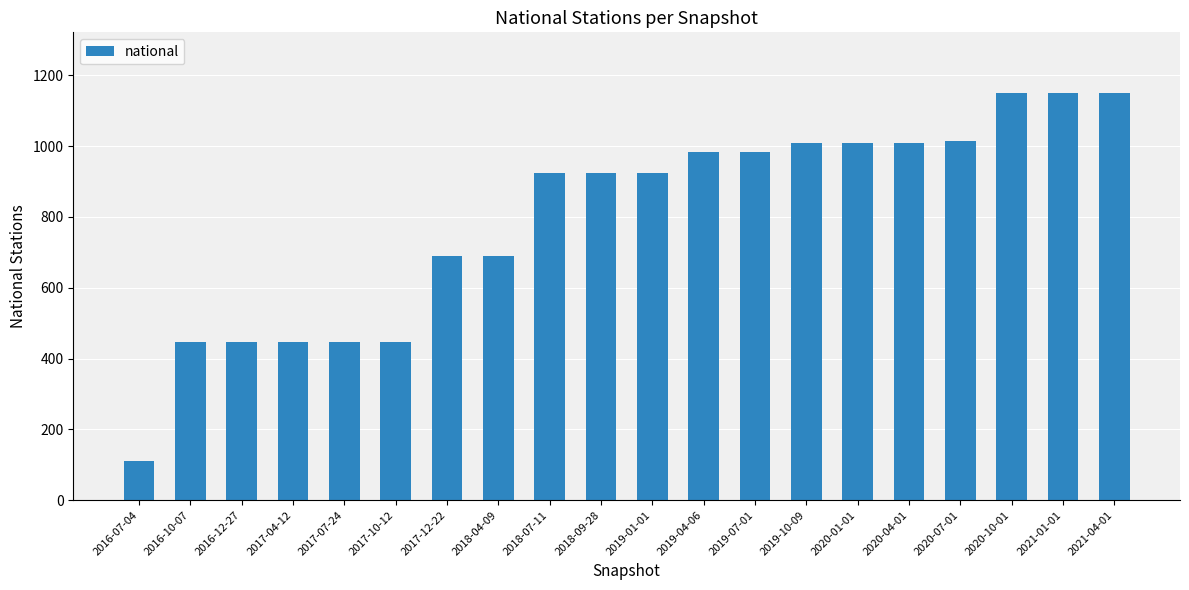

What is the label of the 19th bar from the left?

2021-01-01